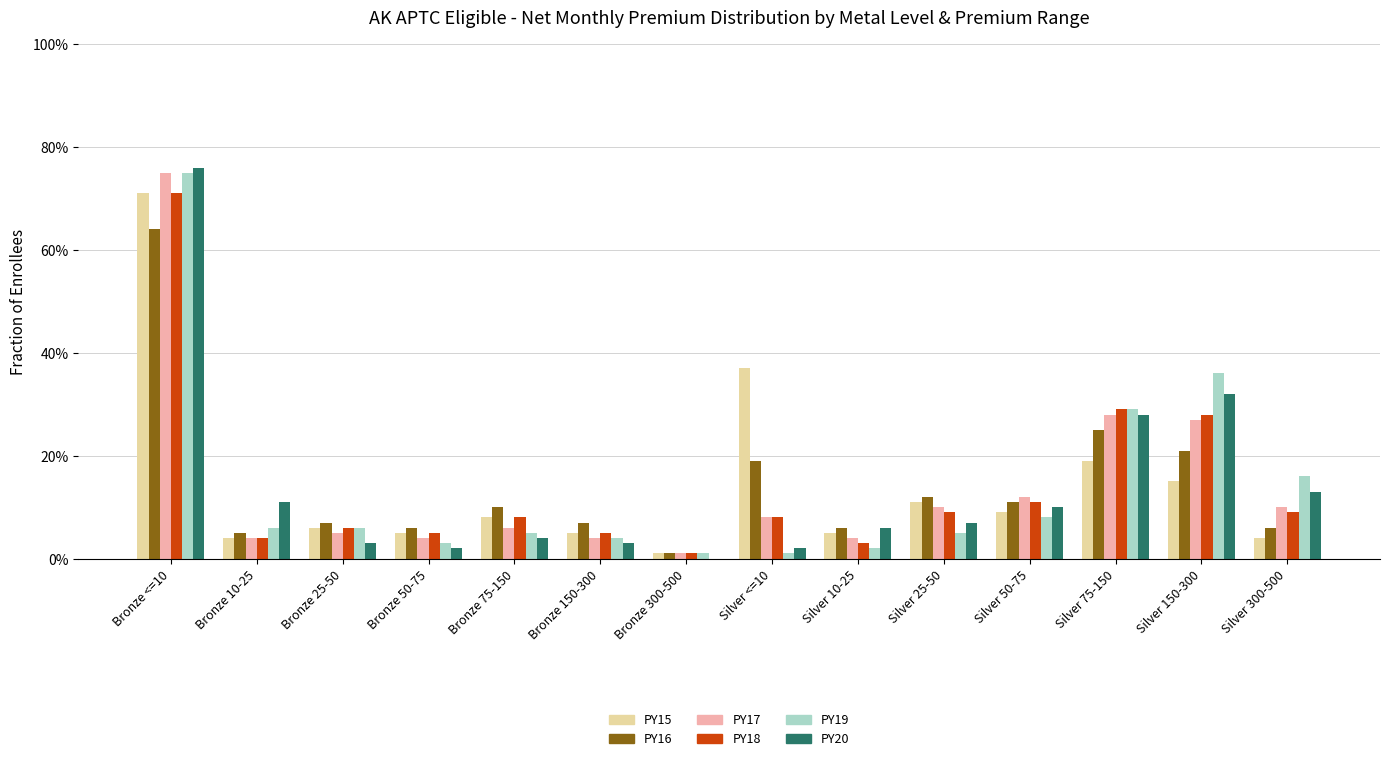

At which category is the sum across all series the highest?

Bronze <=10